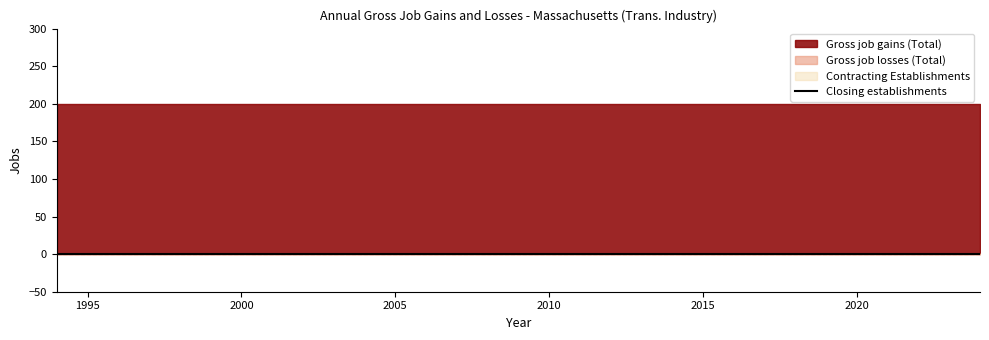

How many data points does each series have?

31